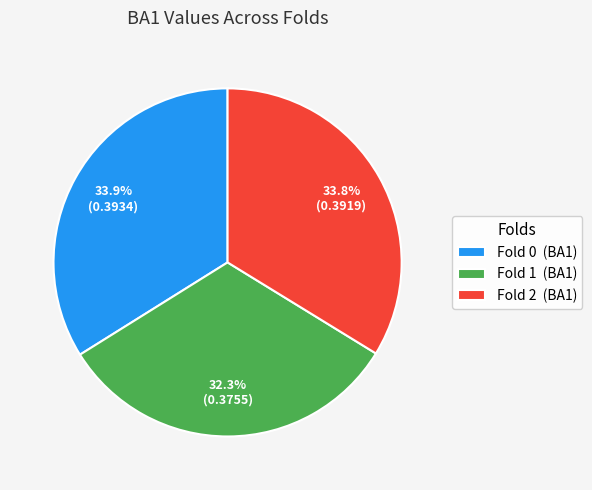

Is there any slice that represents more than half of the pie?

No